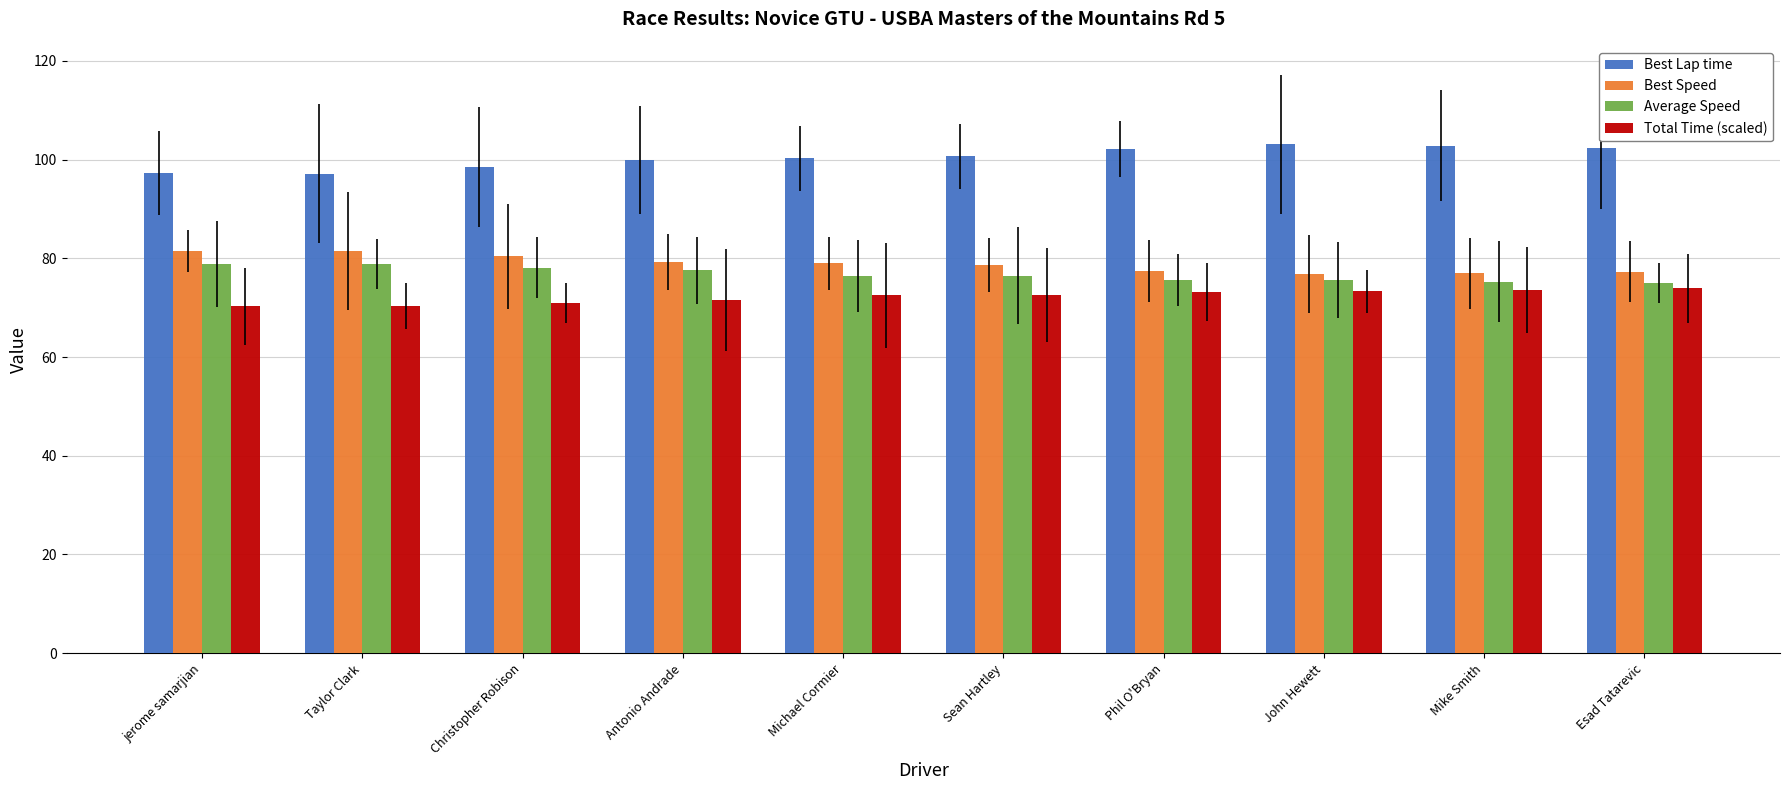

What is the difference between the highest and lowest values at Christopher Robison?

27.5